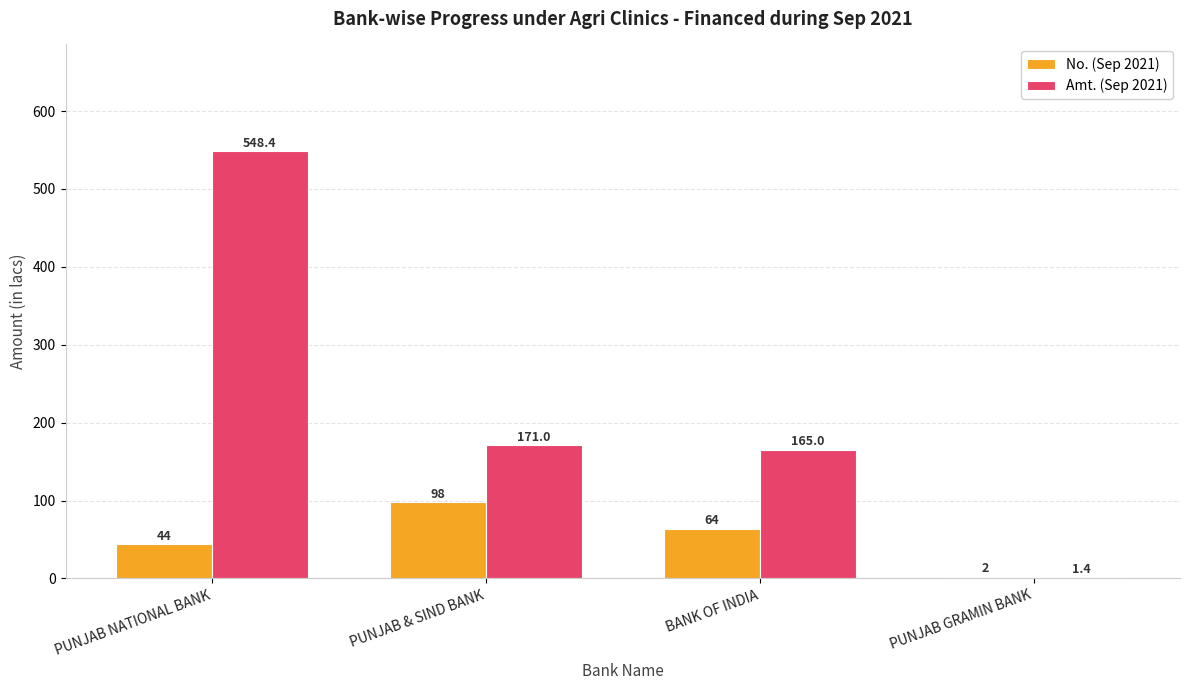

What is the sum of all No. (Sep 2021) values?

208.0